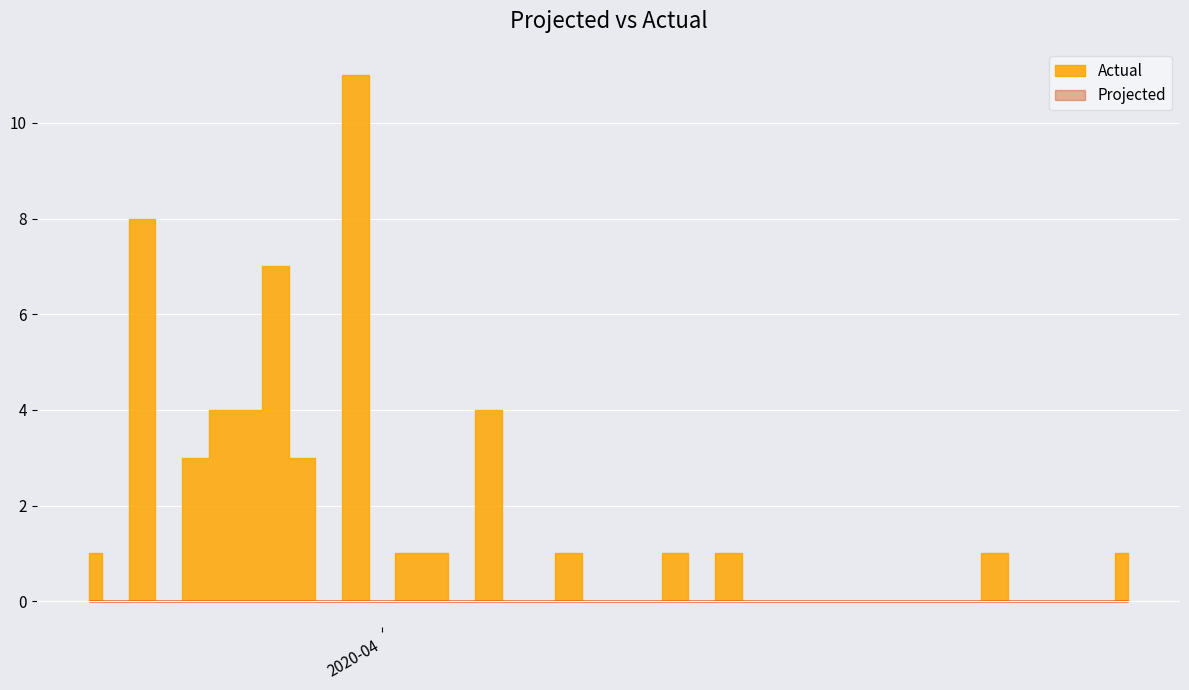

What is the difference between the second highest and second lowest values in the Actual series?

8